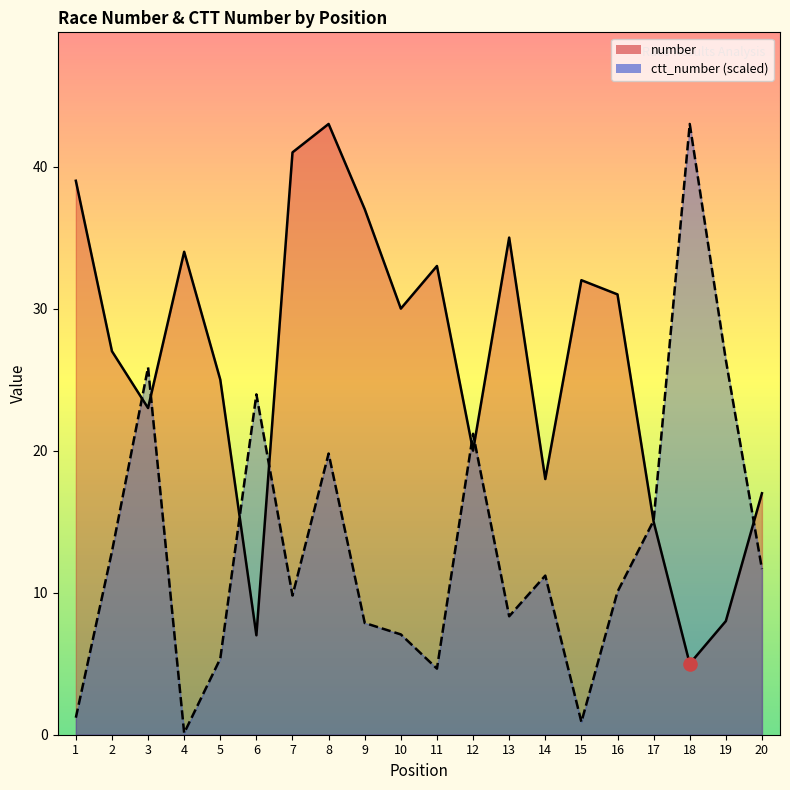

Which series contains the highest Y value?

number